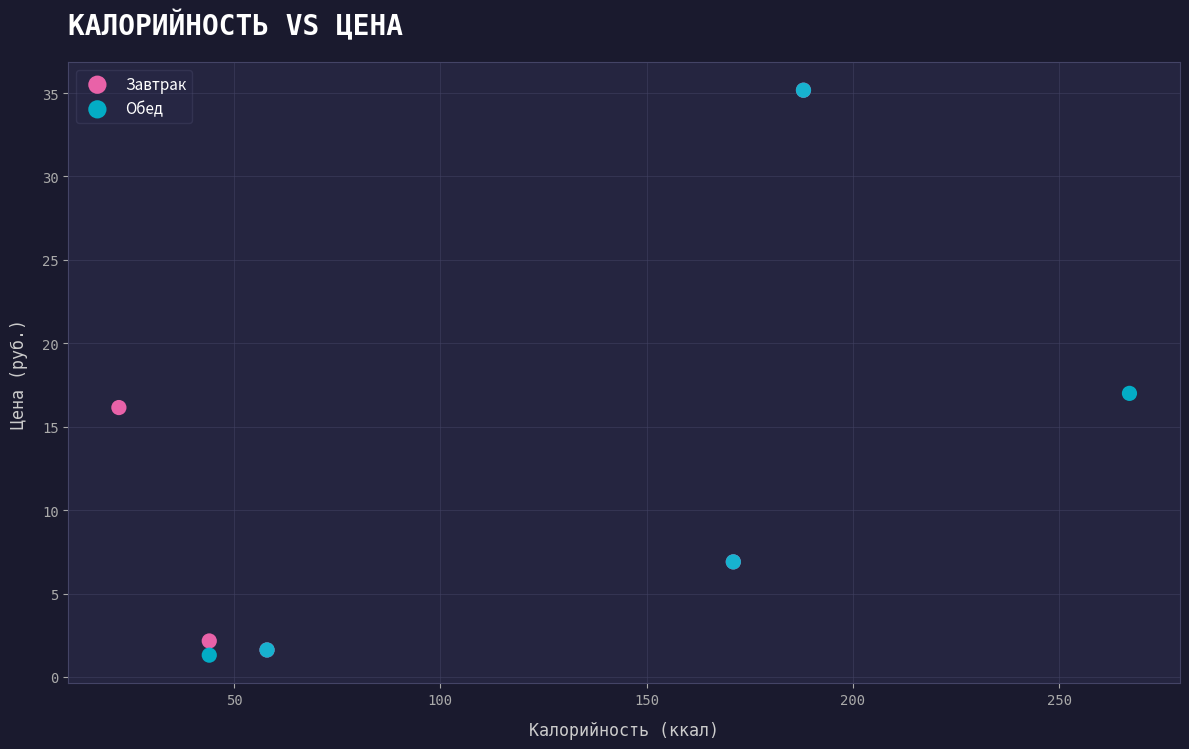

Which series contains the lowest Y value?

Обед